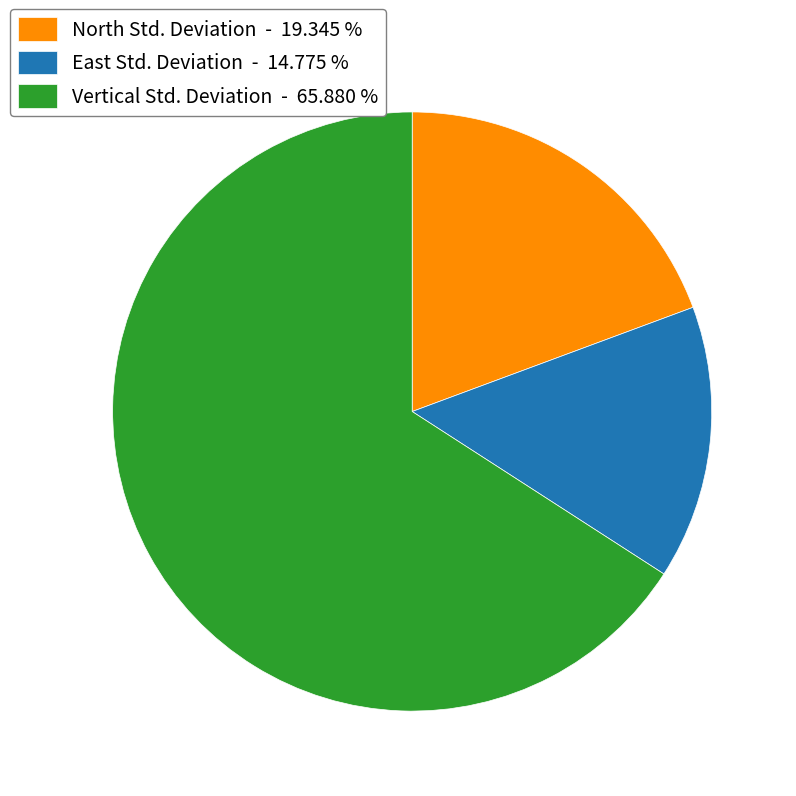

Count the number of slices in the pie.

3